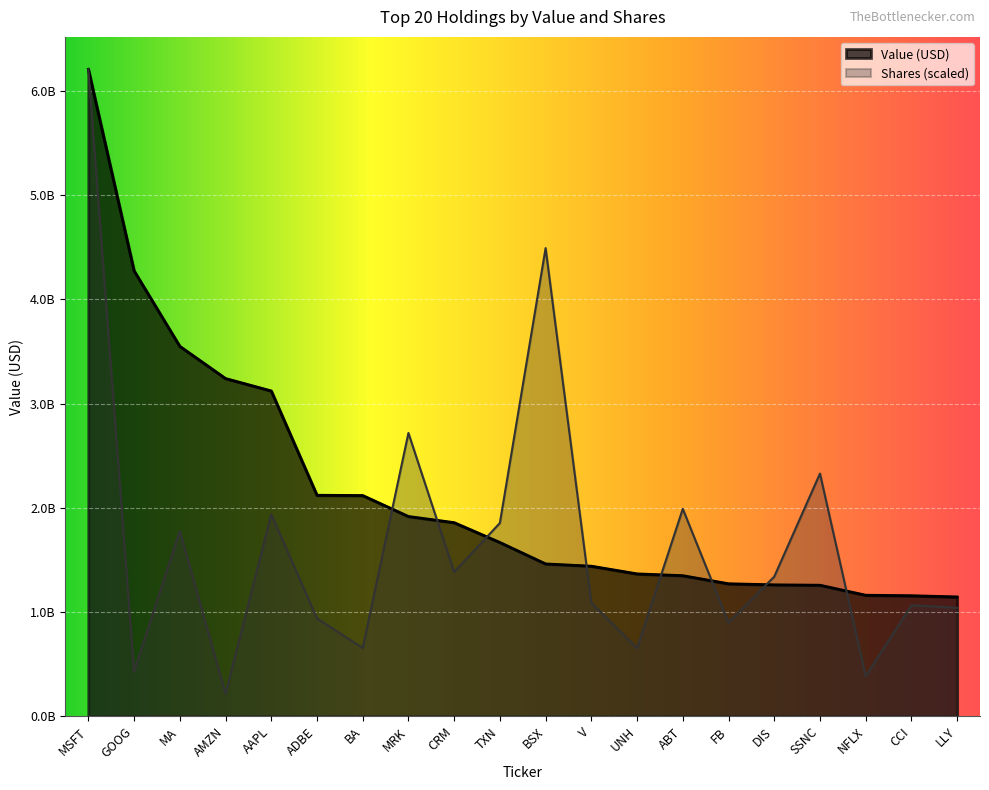

What is the label of the 9th point from the left?

CRM